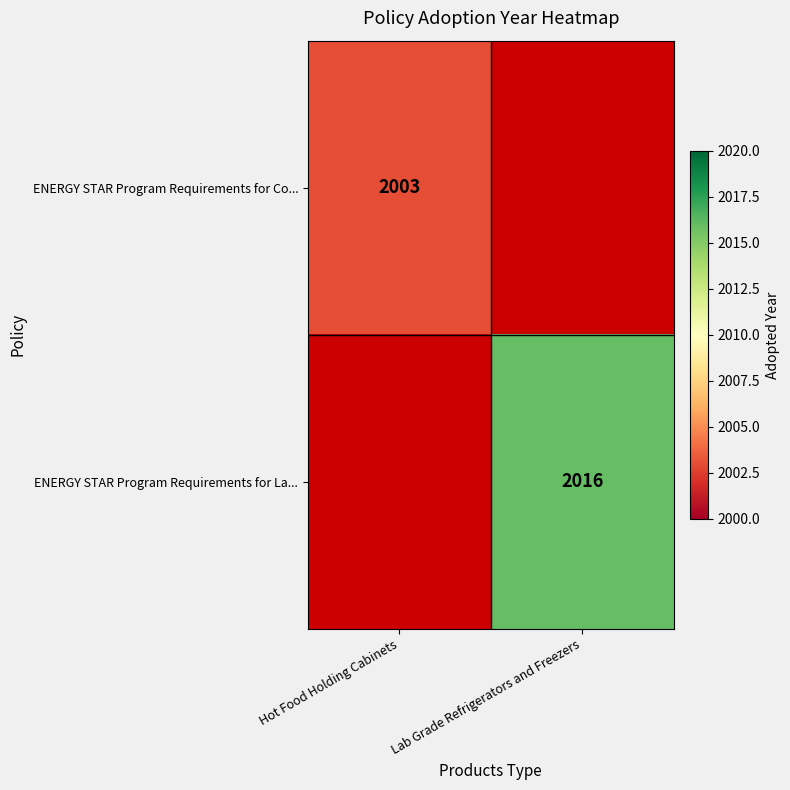

The ENERGY STAR Program Requirements for La... series shows 2894 at Lab Grade Refrigerators and Freezers. True or false?

False